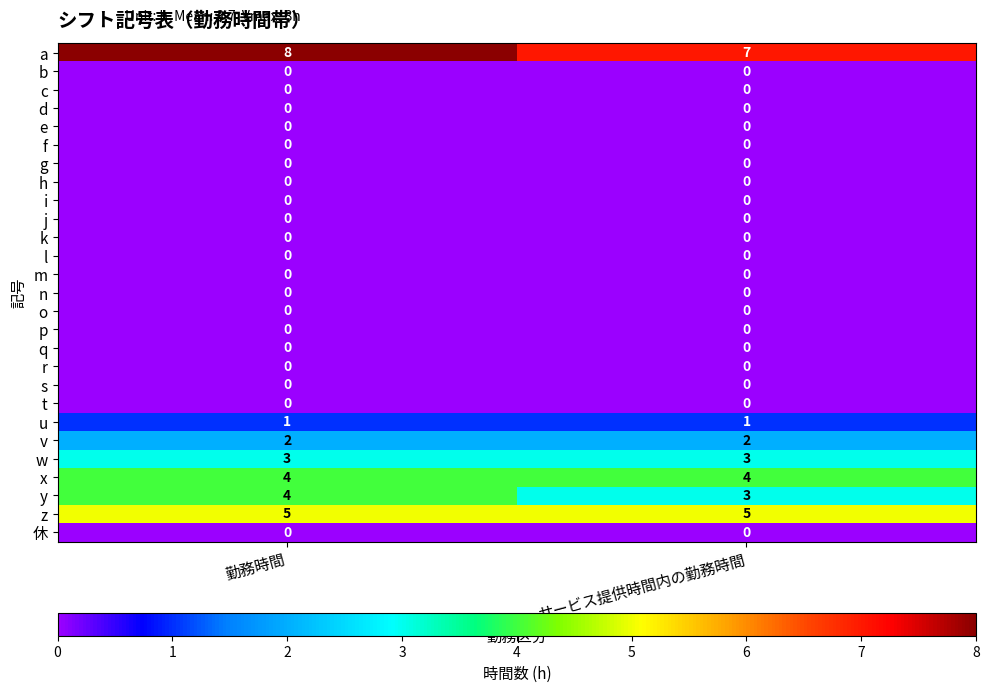

True or false: b has a value of 0 at 勤務時間.

True